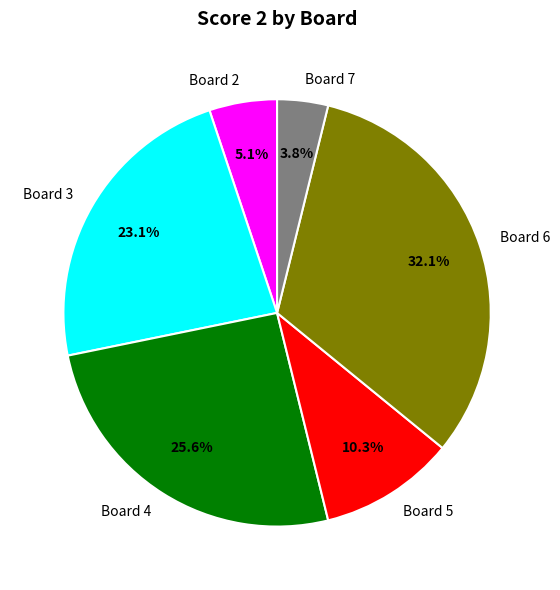

What is the ratio of the value at Board 2 to the value at Board 7?

1.3